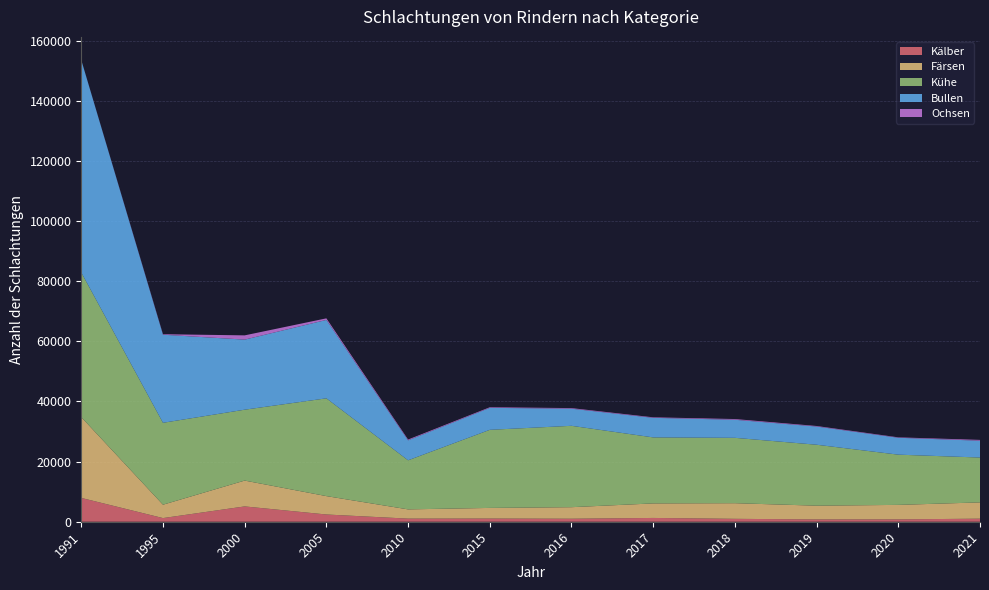

Reading left to right, what are all the values shown in this chart?

Kälber: 1991=7923	1995=1214	2000=5096	2005=2408	2010=1034	2015=1058	2016=1000	2017=1259	2018=965	2019=763	2020=781	2021=1018
Färsen: 1991=26874	1995=4450	2000=8595	2005=6117	2010=3077	2015=3537	2016=3840	2017=4837	2018=5202	2019=4579	2020=4821	2021=5416
Kühe: 1991=48134	1995=27251	2000=23582	2005=32529	2010=16325	2015=25981	2016=27071	2017=21958	2018=21745	2019=20274	2020=16710	2021=14922
Bullen: 1991=70654	1995=29299	2000=23314	2005=26081	2010=6647	2015=7314	2016=5695	2017=6508	2018=6012	2019=6053	2020=5622	2021=5602
Ochsen: 1991=27	1995=168	2000=1412	2005=526	2010=265	2015=198	2016=198	2017=176	2018=237	2019=182	2020=140	2021=267